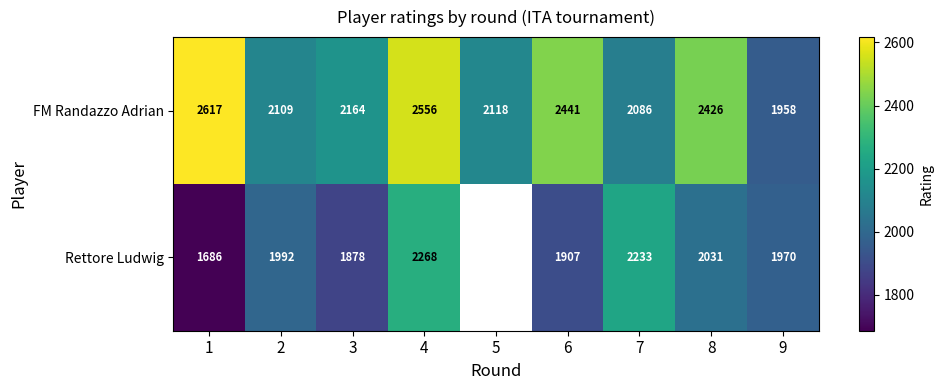

Where is FM Randazzo Adrian nearest to the value 2287?

3